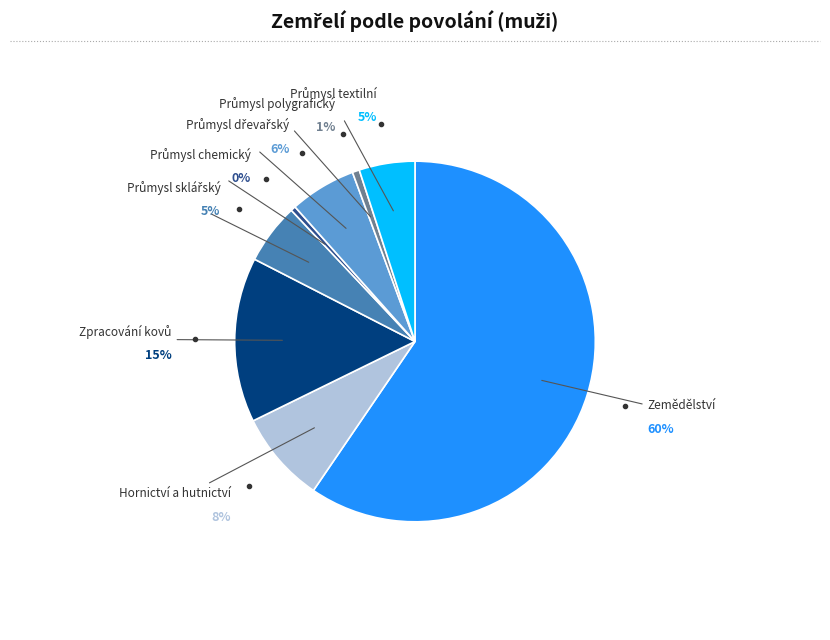

Is there a majority slice in this chart?

Yes